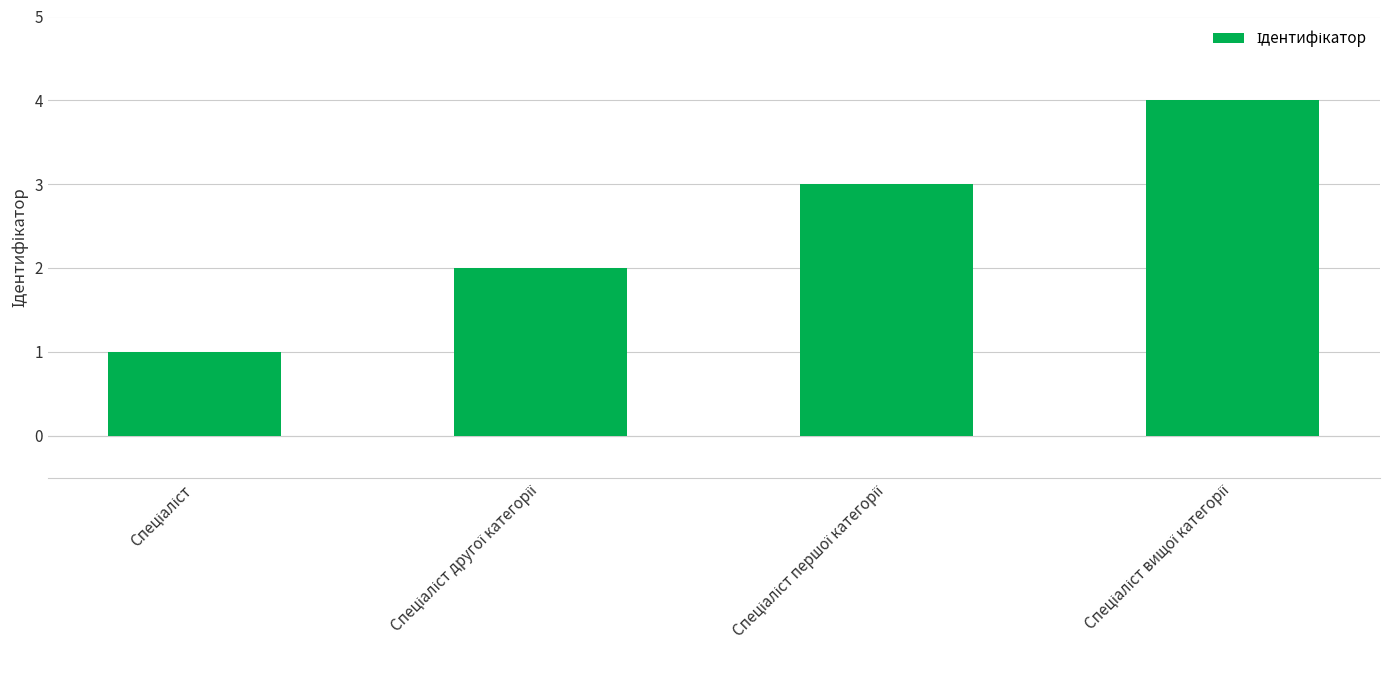

What is the sum of all values?

10